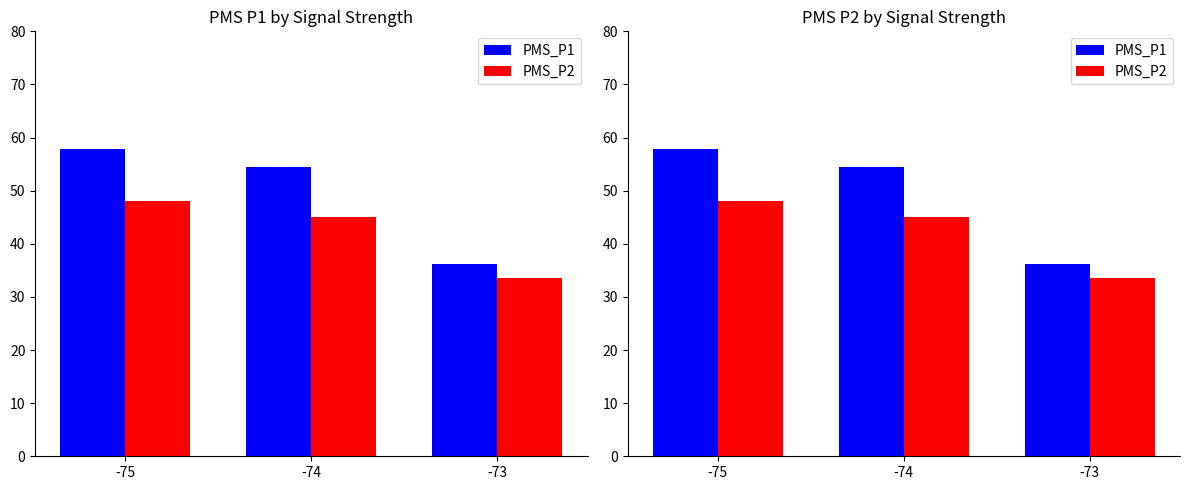

Between -74 and -73, which series saw the biggest shift?

PMS_P1